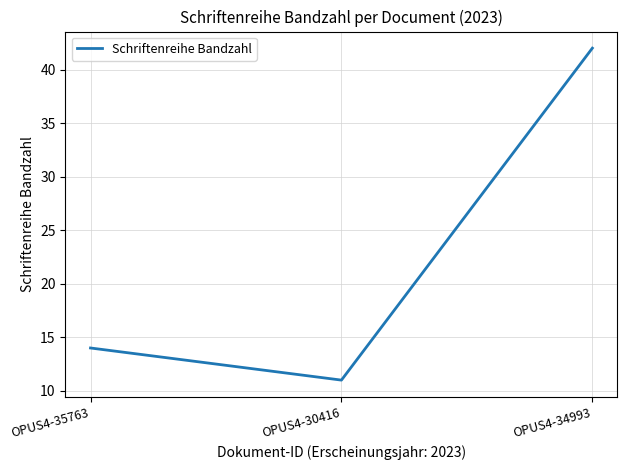

What position from the right is OPUS4-30416?

2